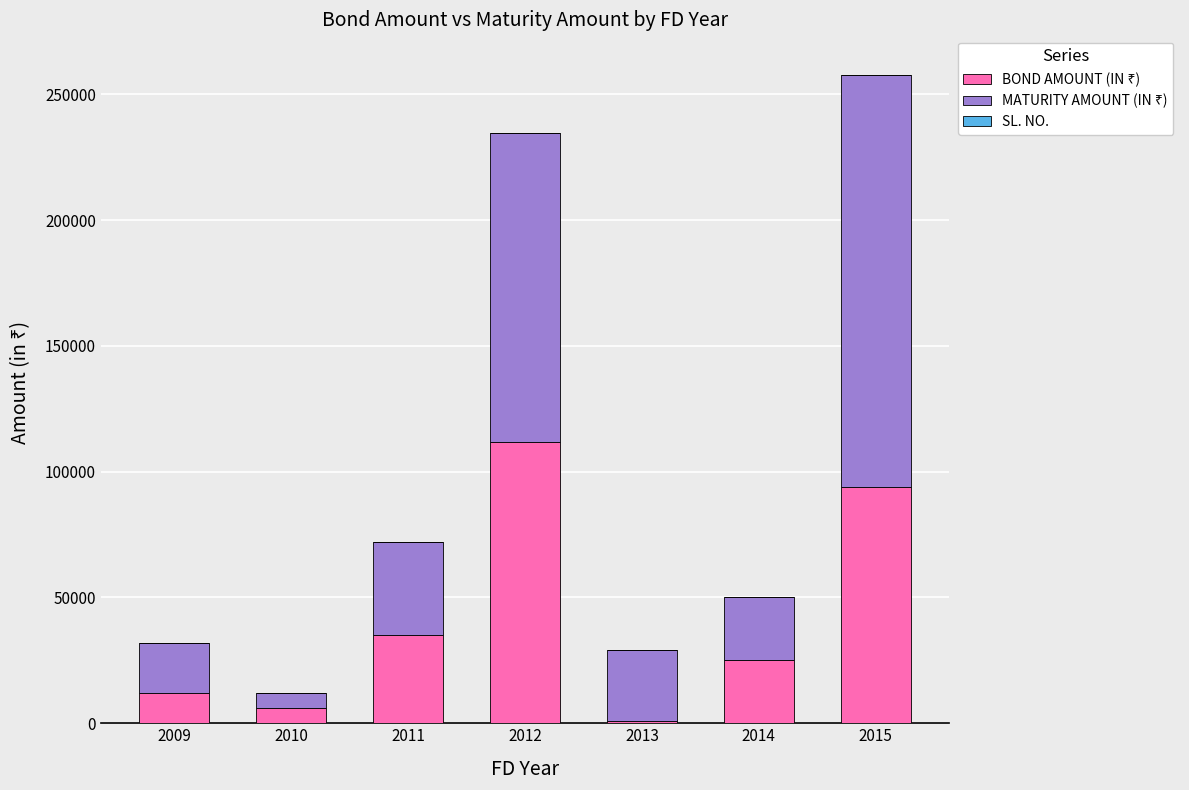

At which category is the sum across all series the highest?

2015